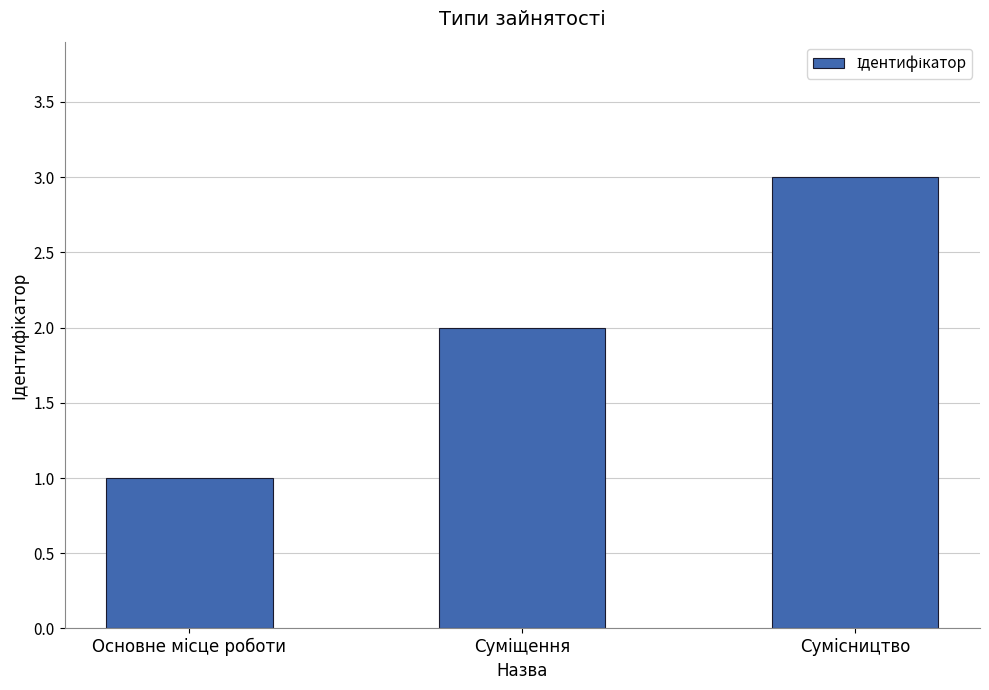

What is the sum of all values?

6